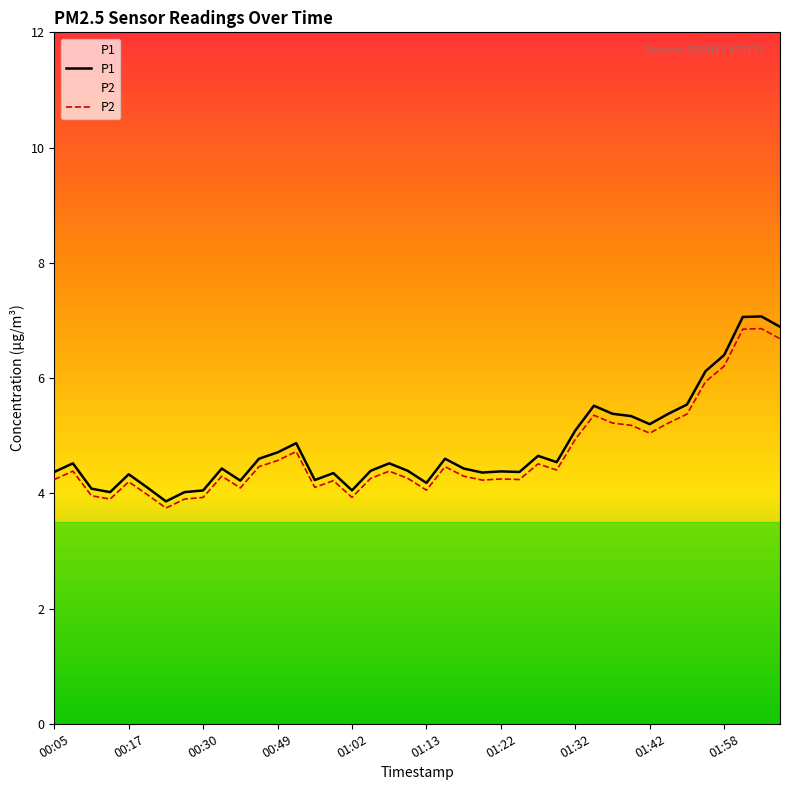

What is the highest value of the P2 series?

6.9